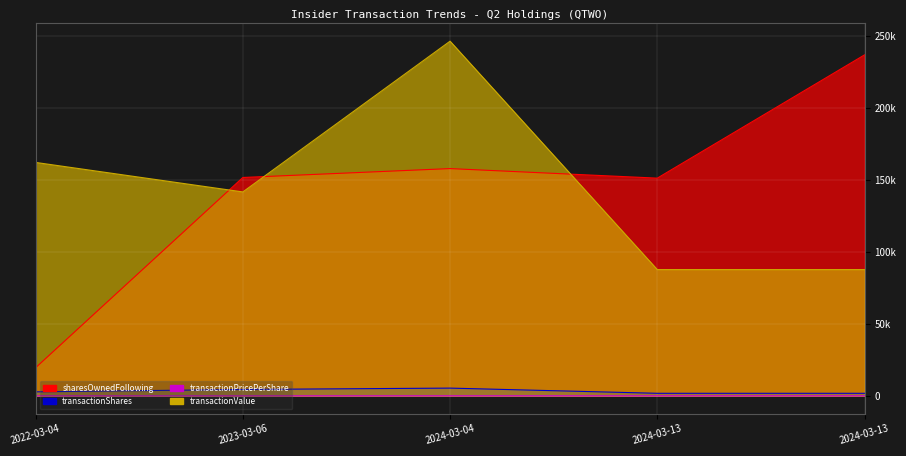

What is the sum of all transactionValue values?

726244.0